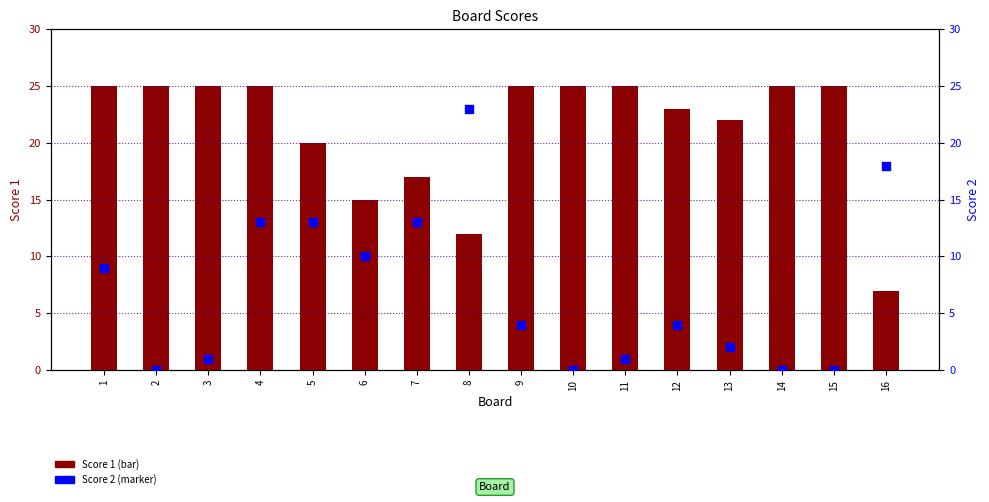

What is the total value across all series at 11?

26